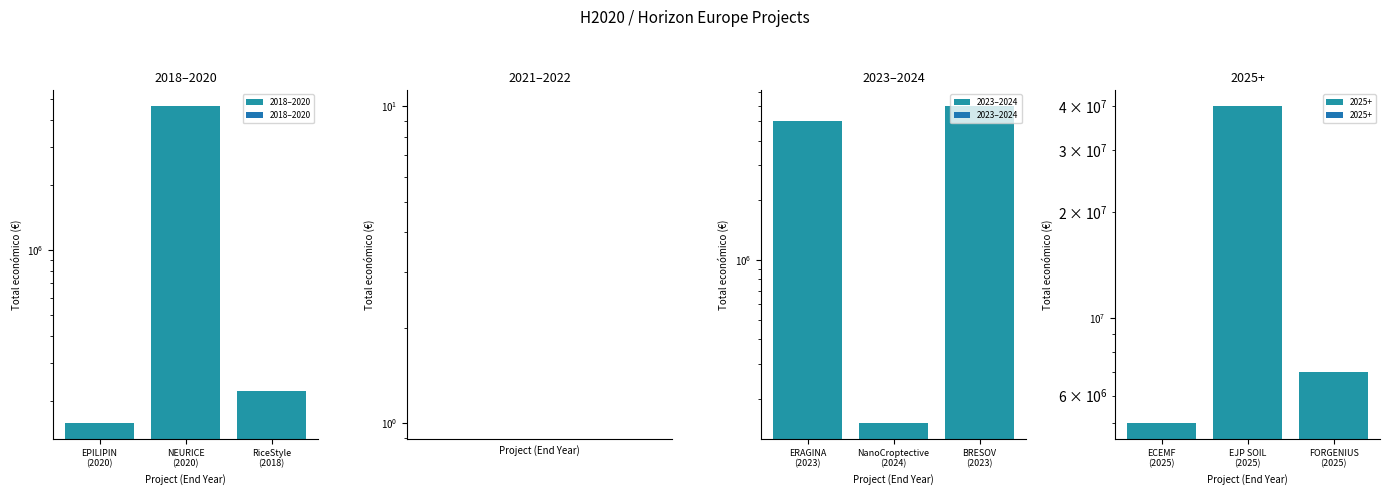

What position from the right is RiceStyle
(2018)?

1